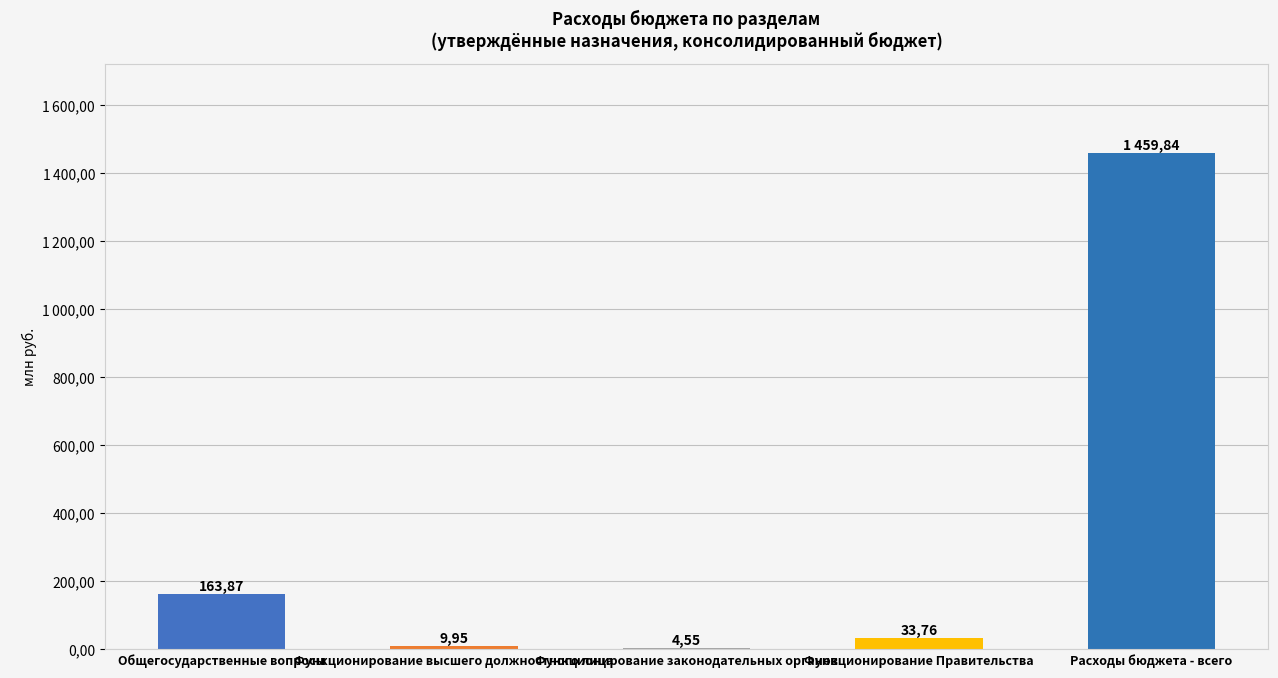

Approximately how many times larger is the value at Функционирование Правительства compared to Функционирование законодательных органов?

7.4